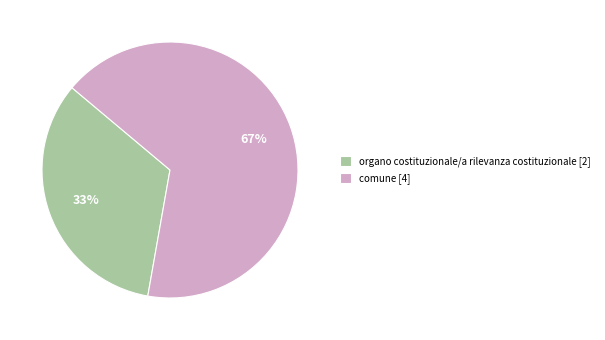

Do comune [4] and organo costituzionale/a rilevanza costituzionale [2] together represent more than half of the pie?

Yes